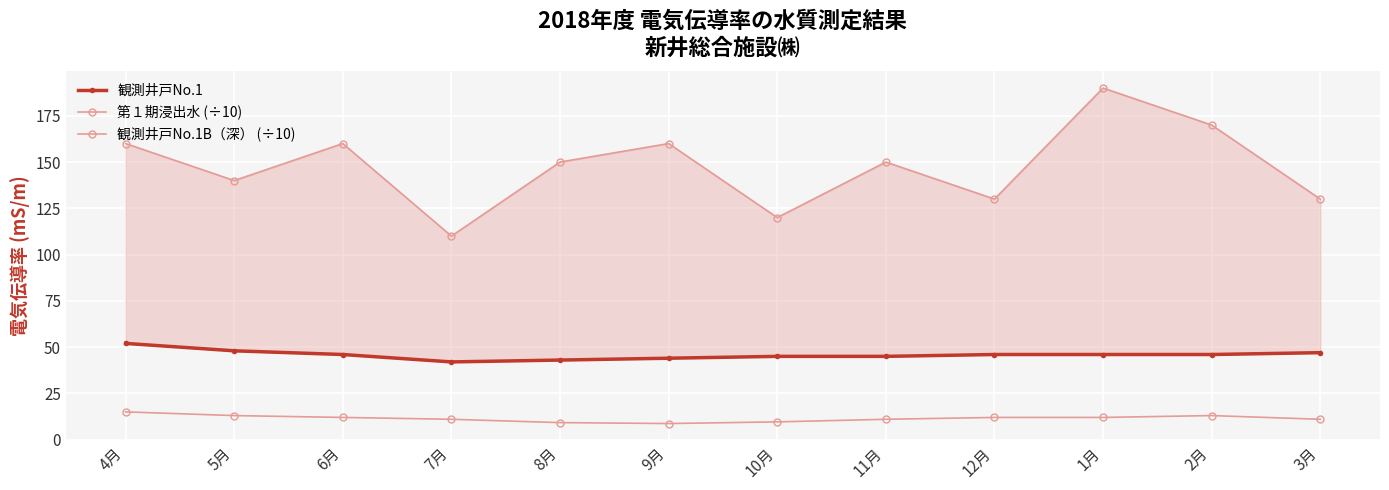

Rank the series at 10月 from lowest to highest value.

観測井戸No.1B（深） (÷10), 観測井戸No.1, 第１期浸出水 (÷10)